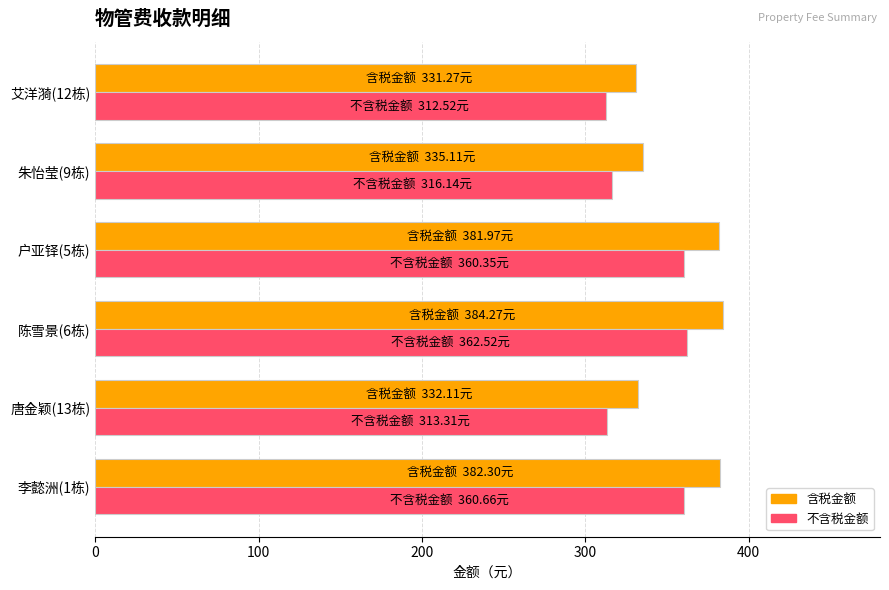

What are all the series names shown in the legend?

含税金额, 不含税金额